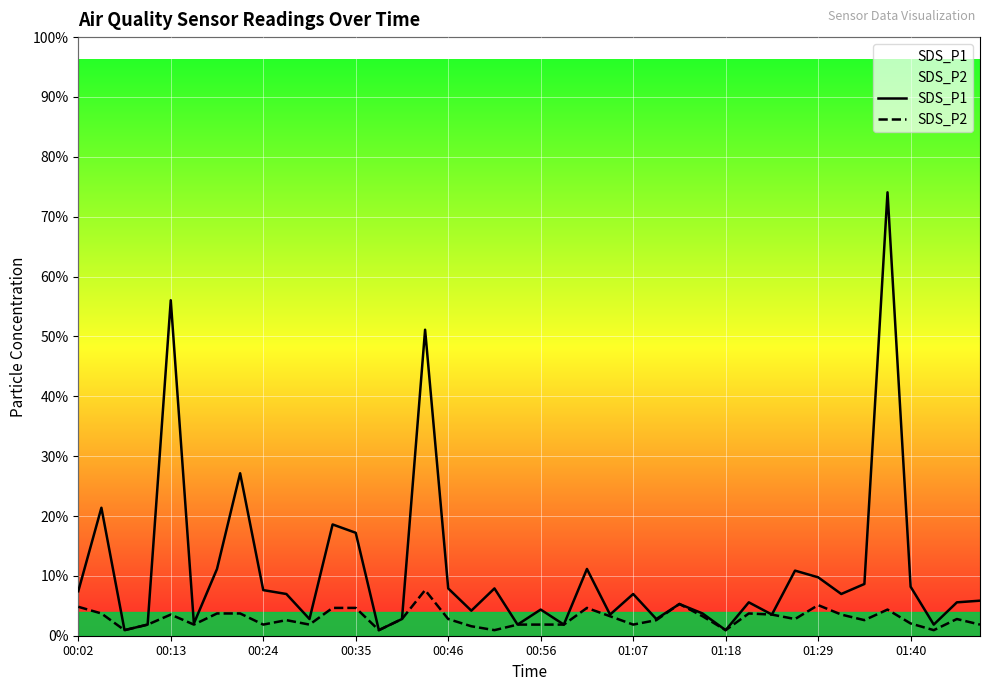

Does the chart display data point markers on the line(s)?

No